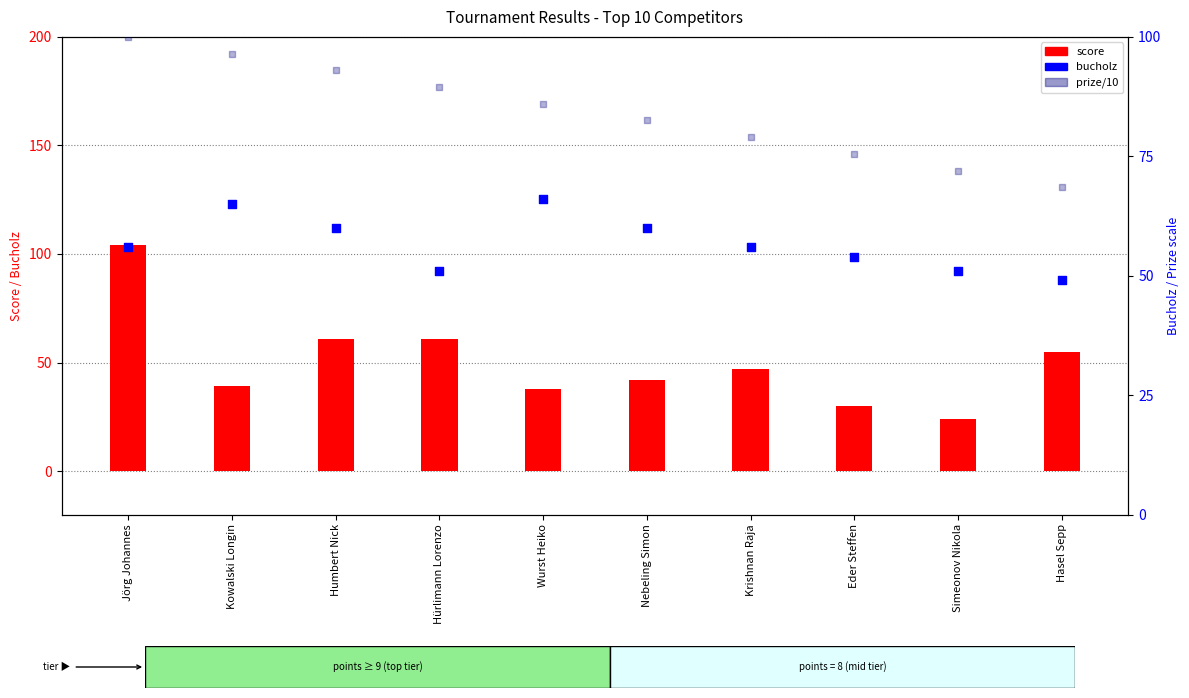

What is the total value across all series at Hürlimann Lorenzo?

201.5